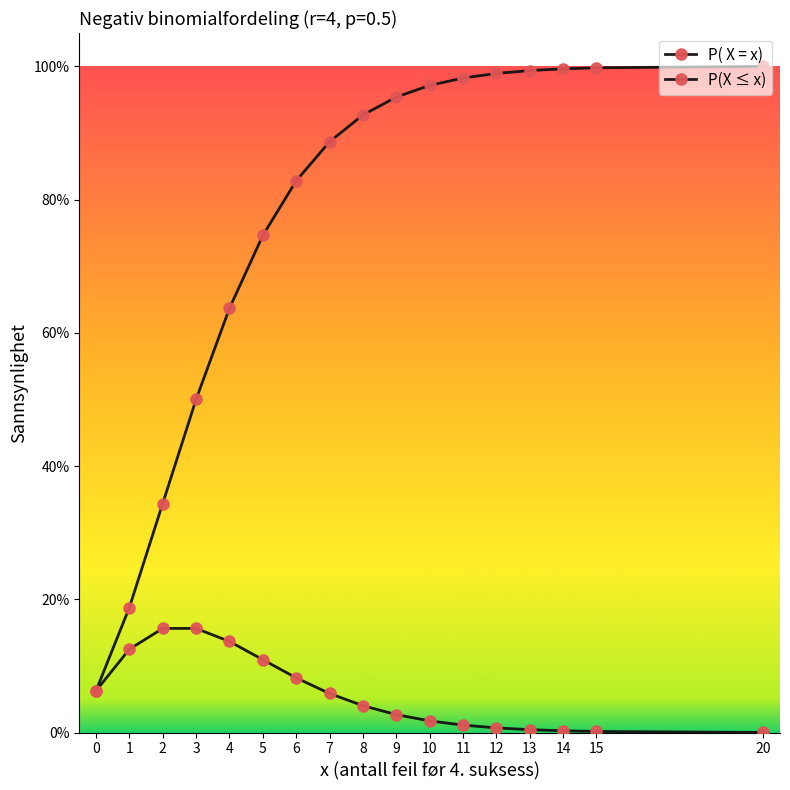

Is this an area chart (filled region under the line)?

No